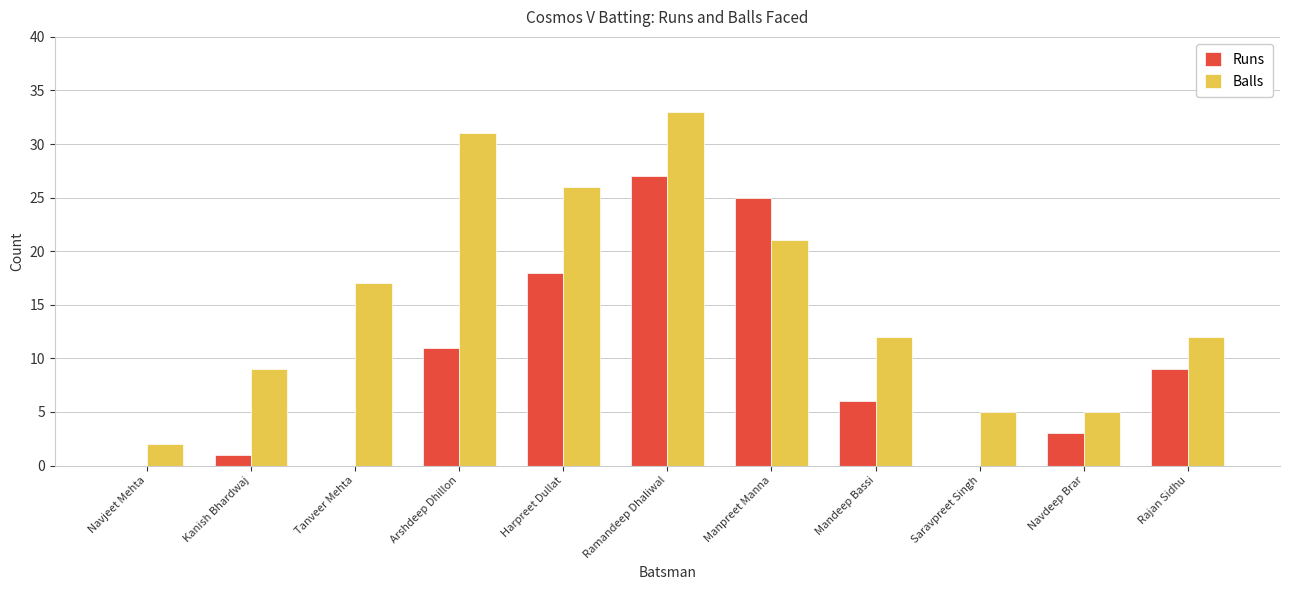

How many distinct data groups are displayed?

2